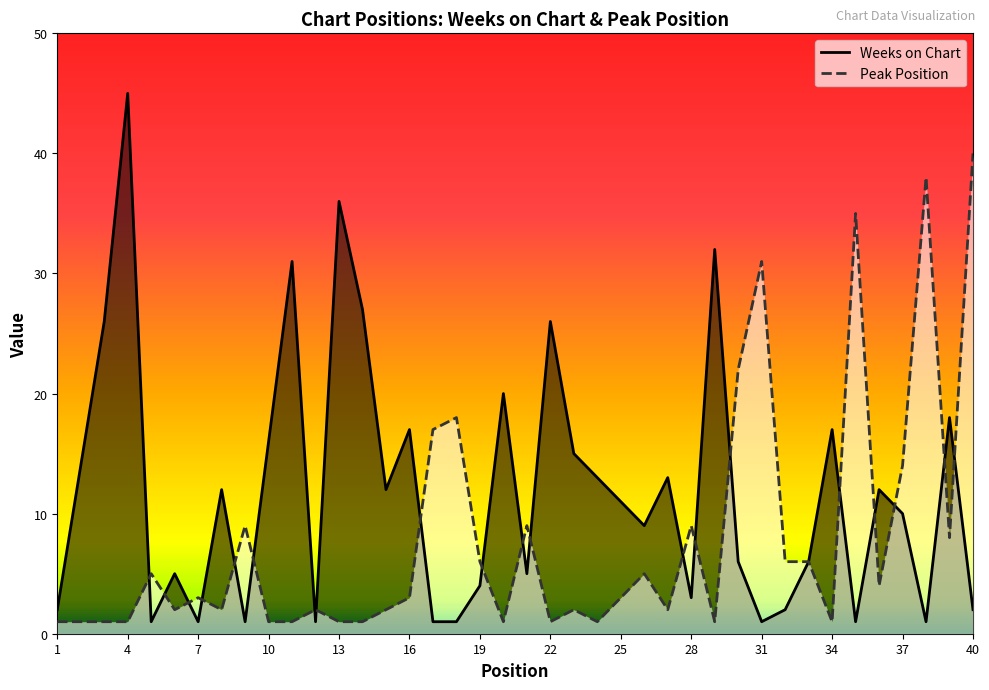

Reading right to left, transcribe all the data shown in this chart.

Weeks on Chart: 40=2	39=18	38=1	37=10	36=12	35=1	34=17	33=6	32=2	31=1	30=6	29=32	28=3	27=13	26=9	25=11	24=13	23=15	22=26	21=5	20=20	19=4	18=1	17=1	16=17	15=12	14=27	13=36	12=1	11=31	10=16	9=1	8=12	7=1	6=5	5=1	4=45	3=26	2=14	1=2
Peak Position: 40=40	39=8	38=38	37=14	36=4	35=35	34=1	33=6	32=6	31=31	30=22	29=1	28=9	27=2	26=5	25=3	24=1	23=2	22=1	21=9	20=1	19=6	18=18	17=17	16=3	15=2	14=1	13=1	12=2	11=1	10=1	9=9	8=2	7=3	6=2	5=5	4=1	3=1	2=1	1=1